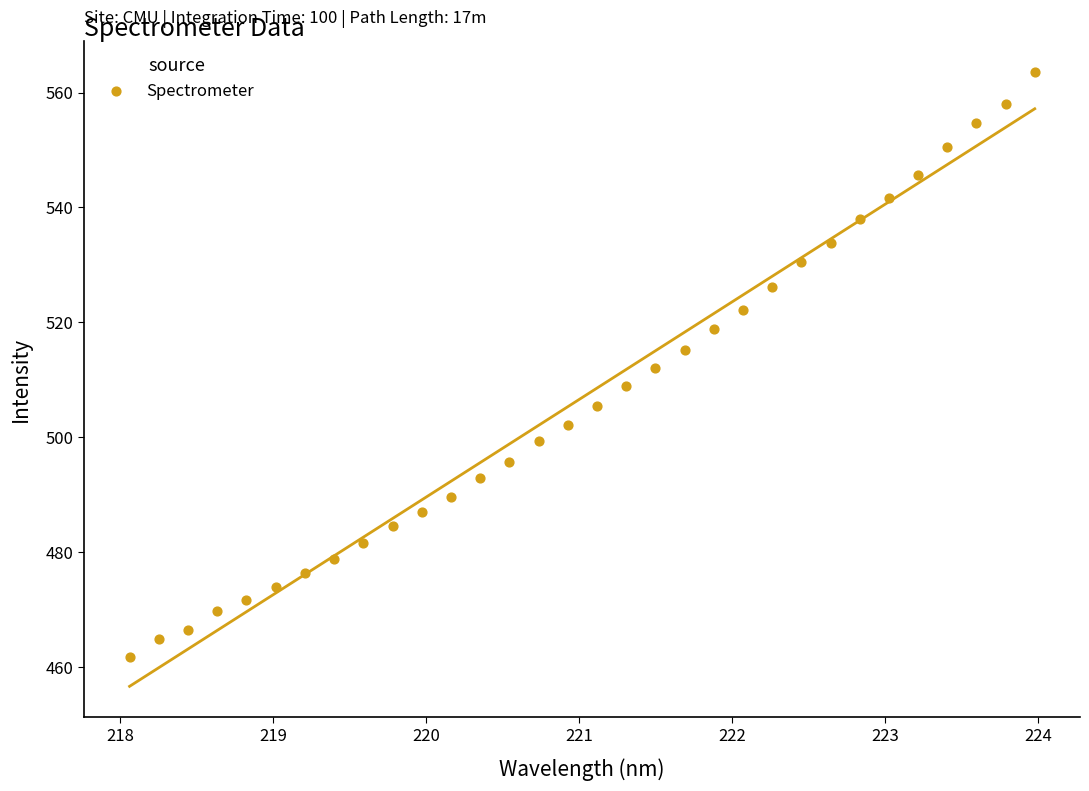

What is the range of X values (max minus min)?

5.9